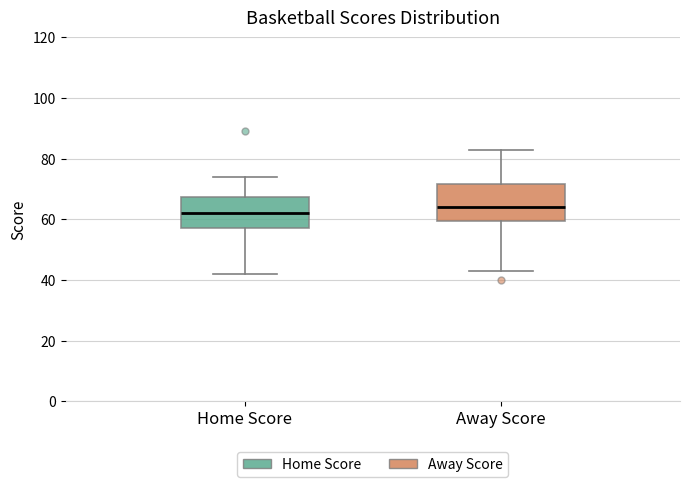

Reading left to right, read every box against the y-axis: the position of its median line, the range the box covers, and the ends of its whiskers. The values are not printed on the chart, so give them approximately, as read against the axis.

Home Score: median 62, box 58 to 68, whiskers 42 to 74
Away Score: median 64, box 60 to 72, whiskers 44 to 84